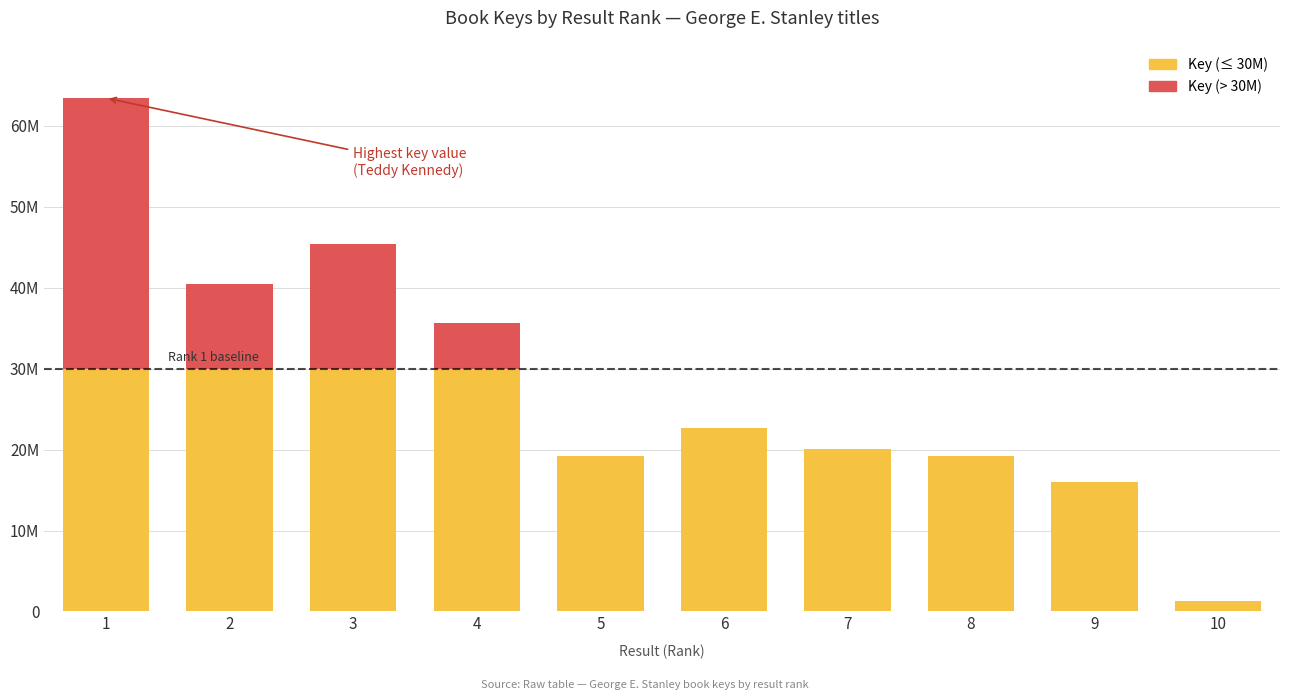

Are the bars horizontal?

No